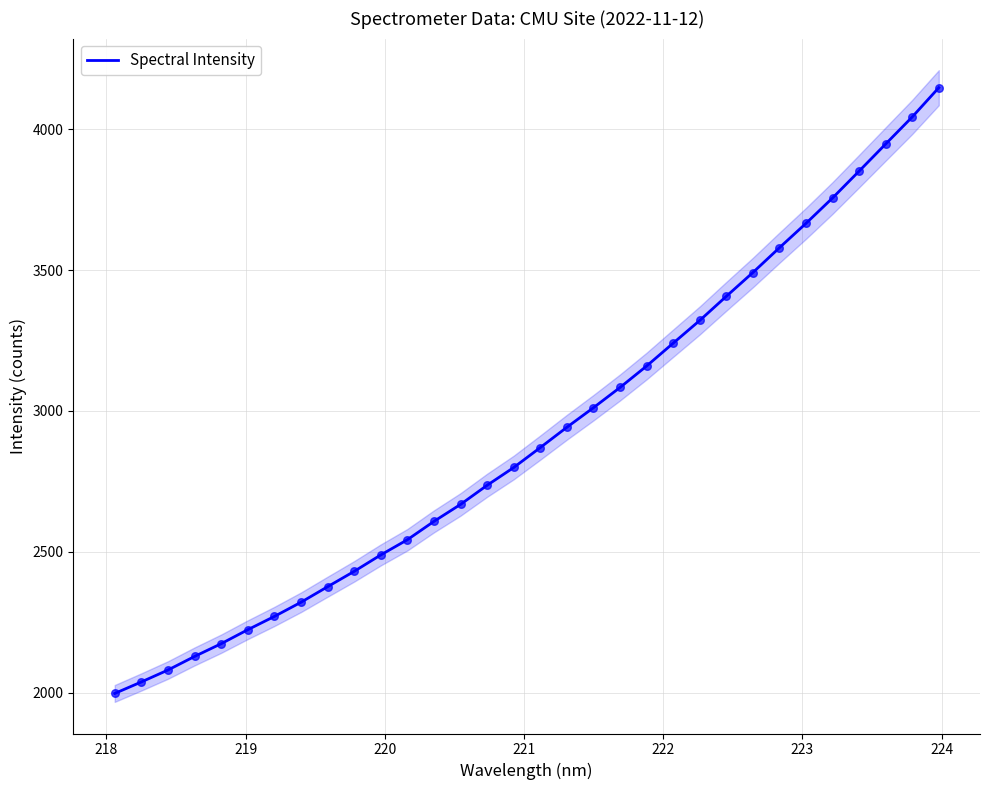

What is the highest value of the Spectral Intensity series?

4146.6